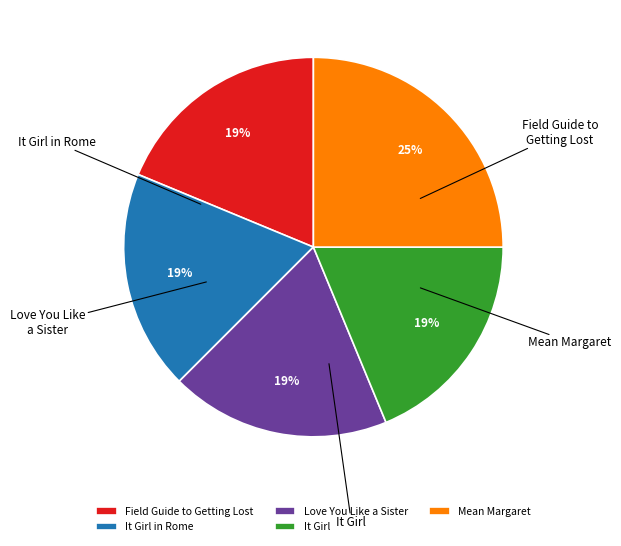

Combined, do Field Guide to Getting Lost and Love You Like a Sister account for over 50%?

No